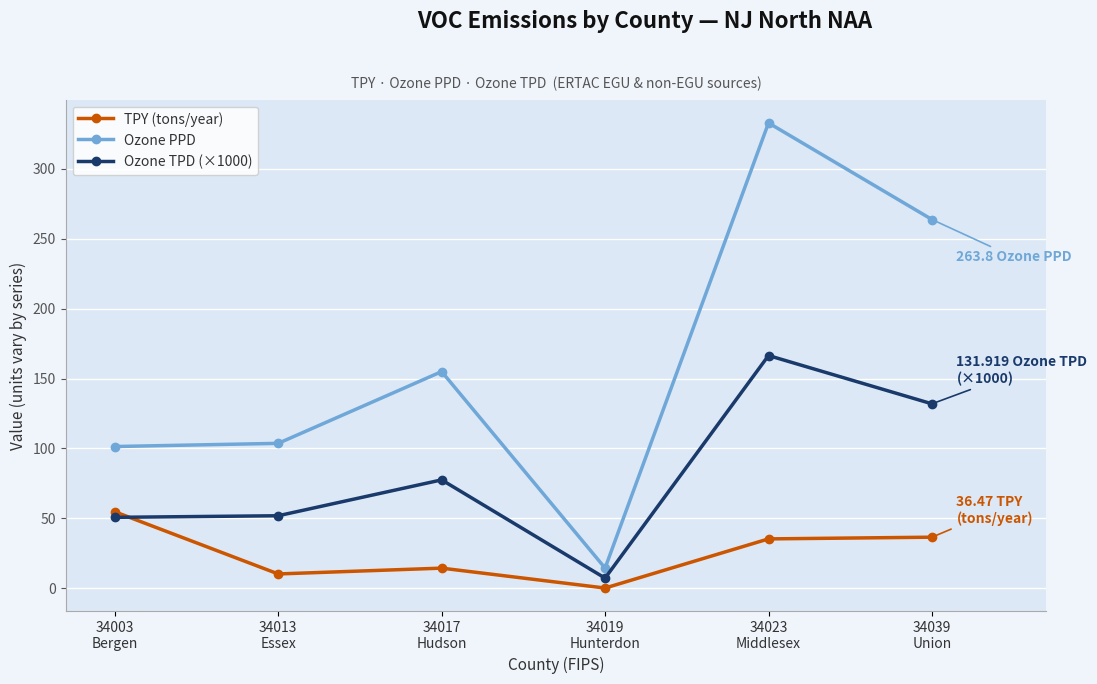

List the series in order of their peak value, lowest first.

TPY (tons/year), Ozone TPD (×1000), Ozone PPD